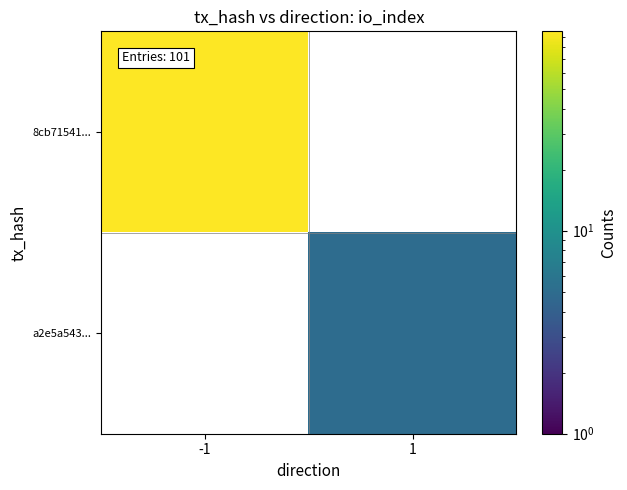

Where is 8cb71541... nearest to the value 96?

-1